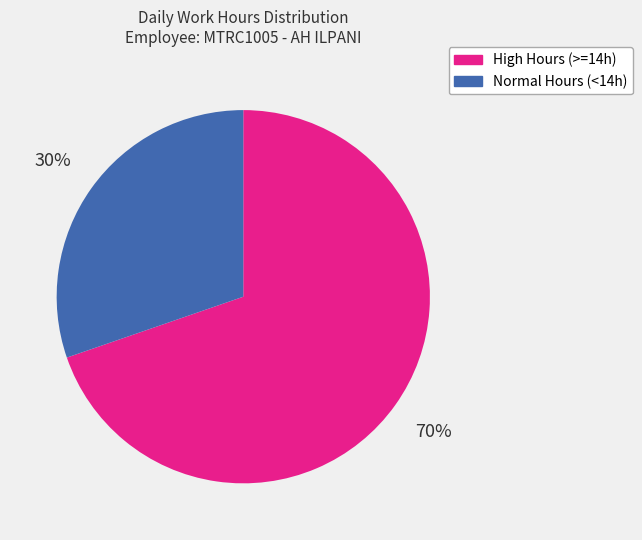

To the nearest percent, what is the average slice percentage?

50%